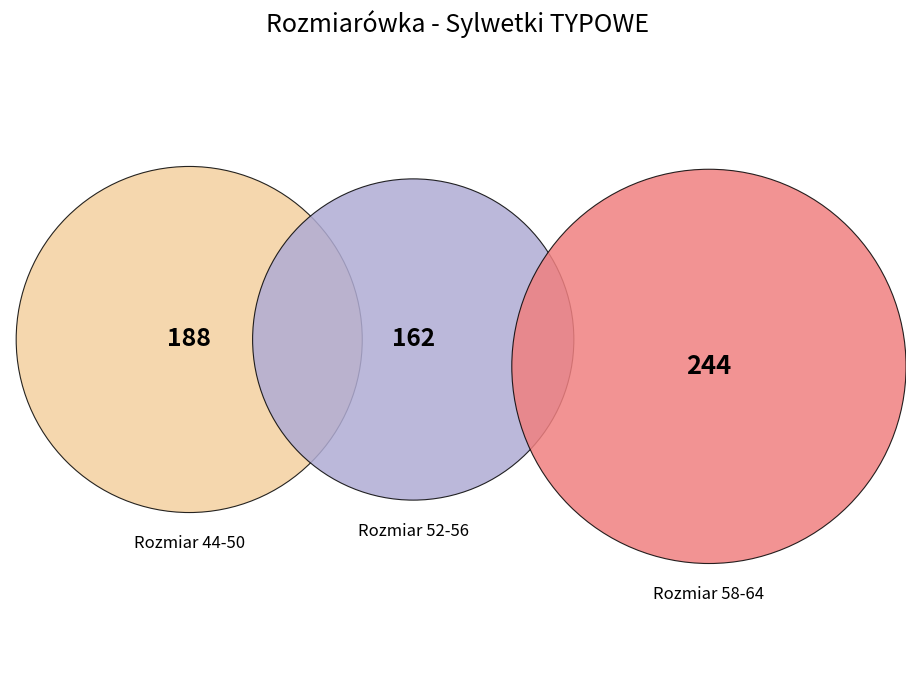

The 44 slice represents 1% of the pie. True or false?

False